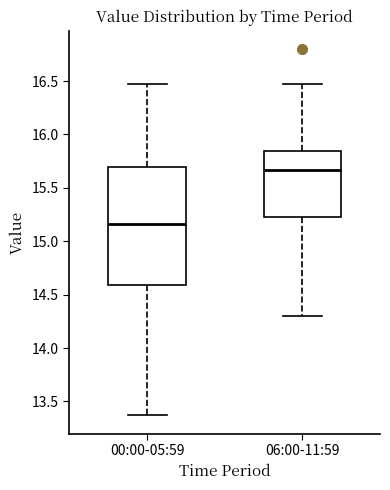

Which box's median line is the highest?

06:00-11:59